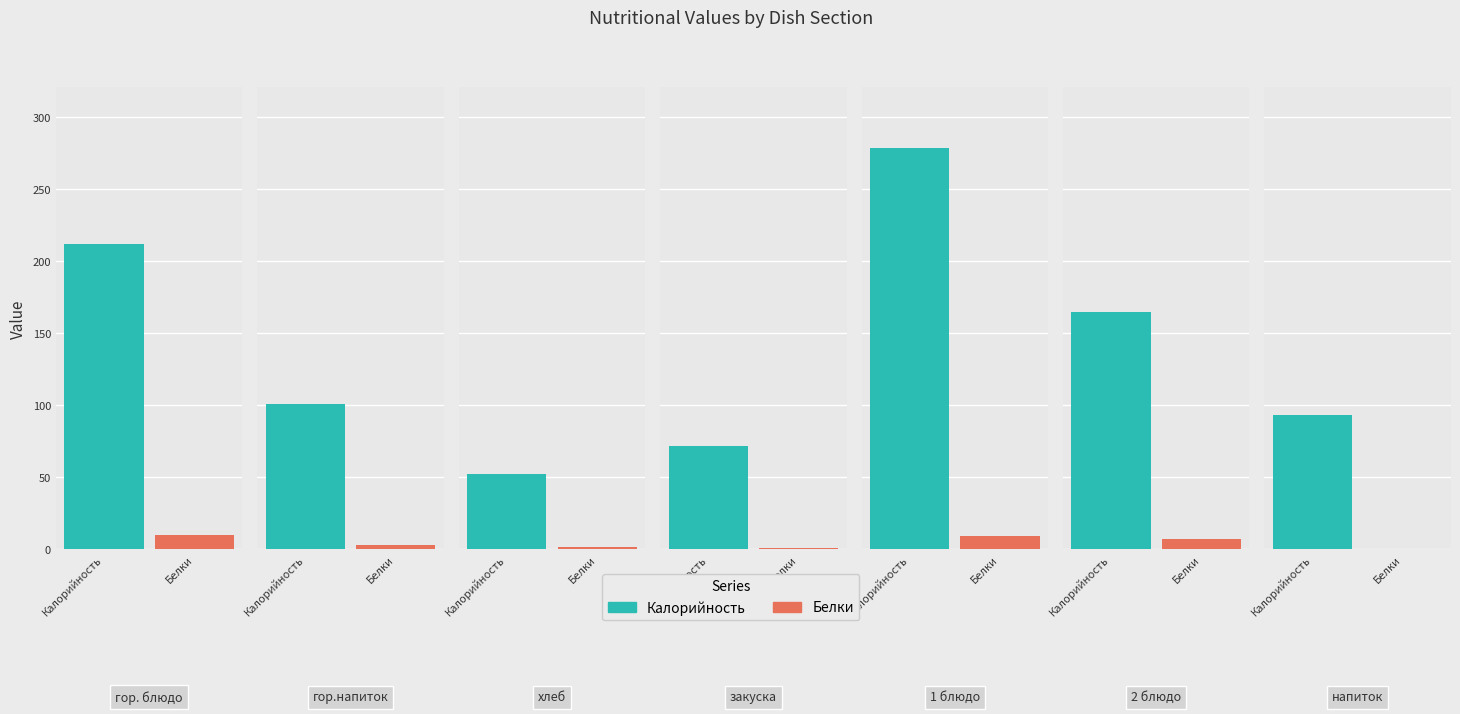

The value of Калорийность at хлеб is 68.3. True or false?

False